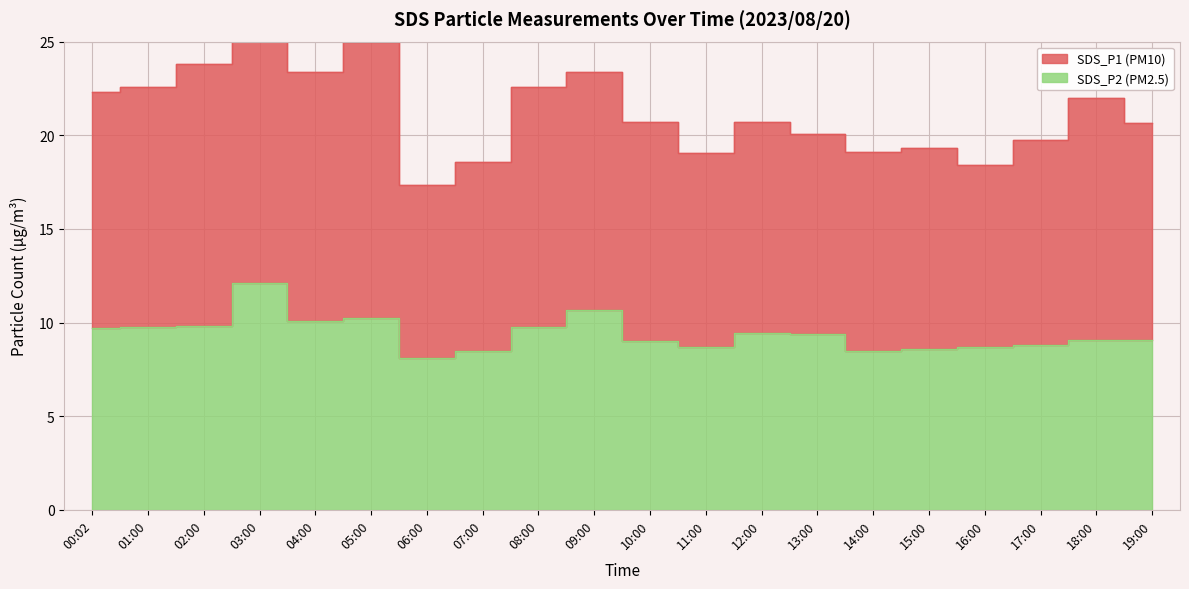

True or false: SDS_P2 and SDS_P1 cross at least once.

False